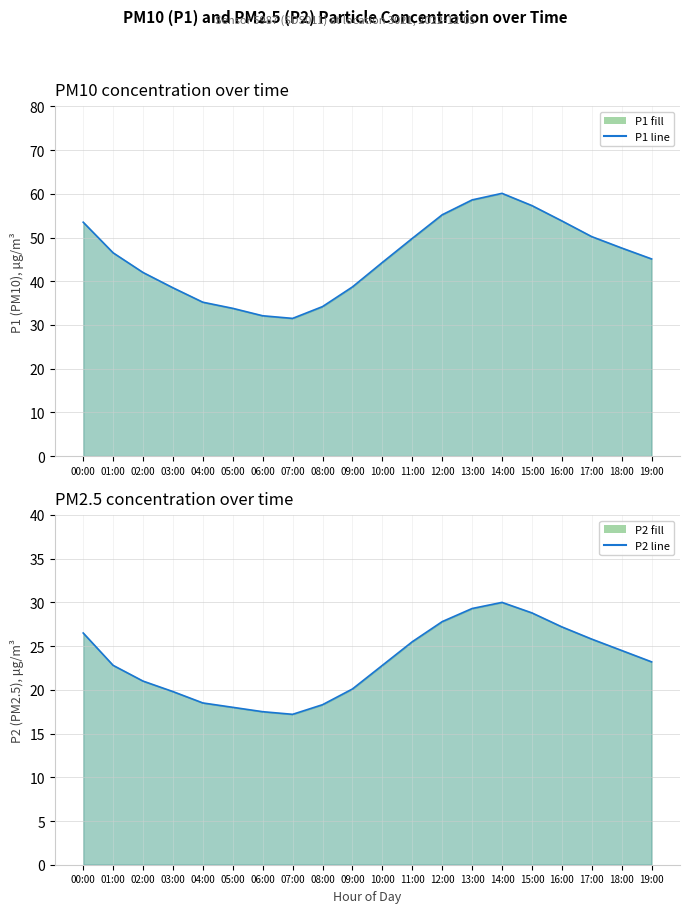

At which category is the sum across all series the highest?

14:00